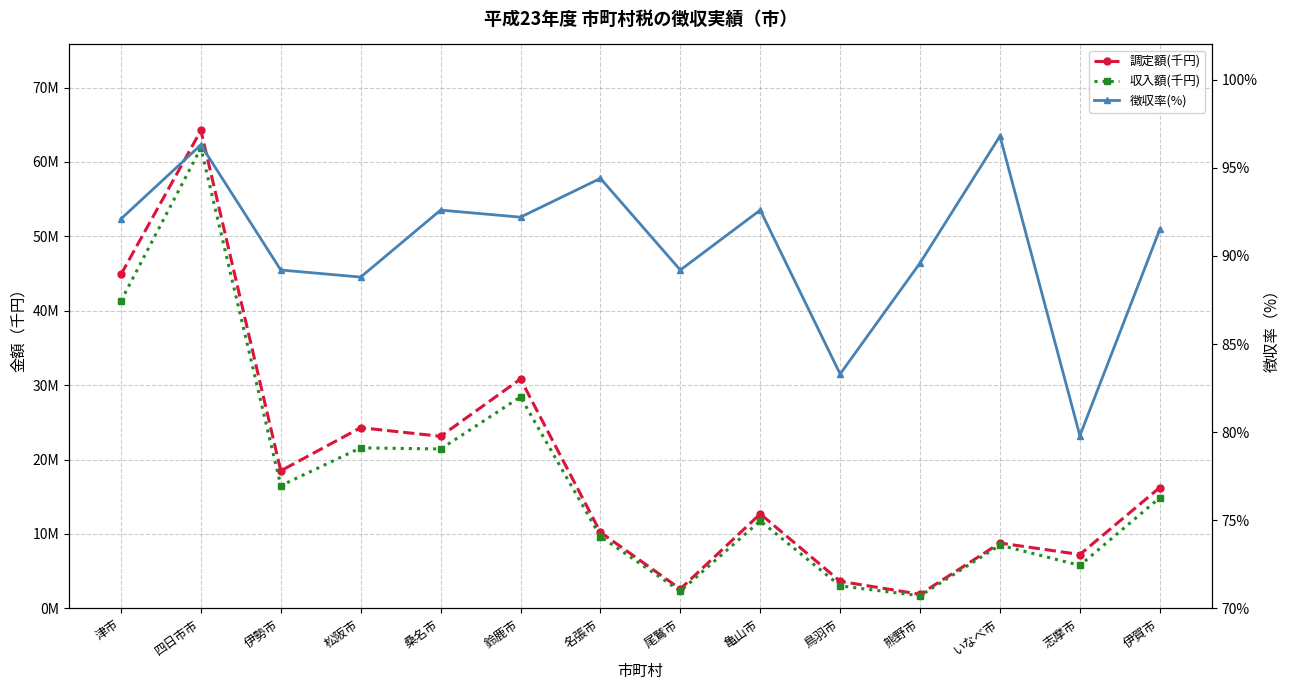

The 収入額(千円) series shows 8847952.6 at 志摩市. True or false?

False